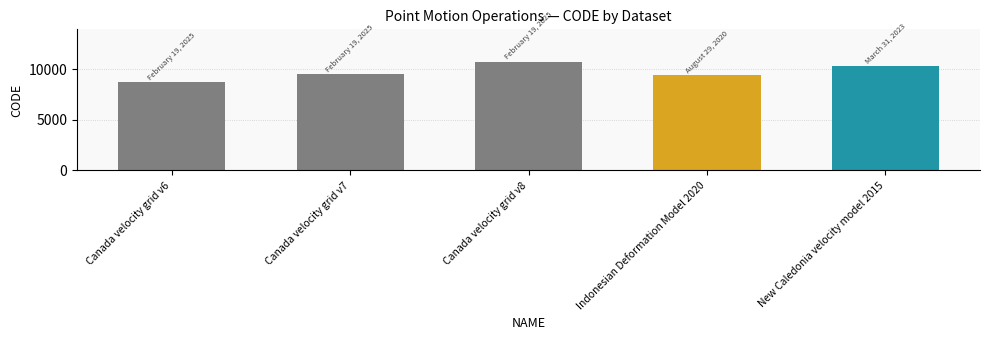

The chart shows a value of 16655 at New Caledonia velocity model 2015. True or false?

False